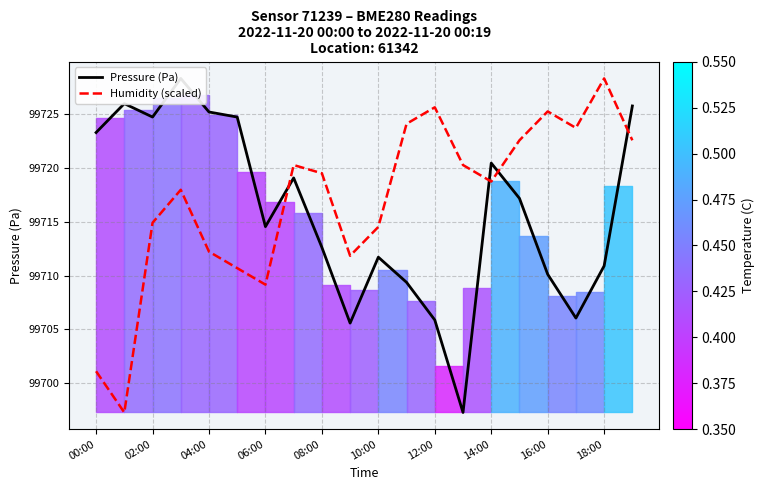

What is the lowest value of the Humidity (scaled) series?

99697.3